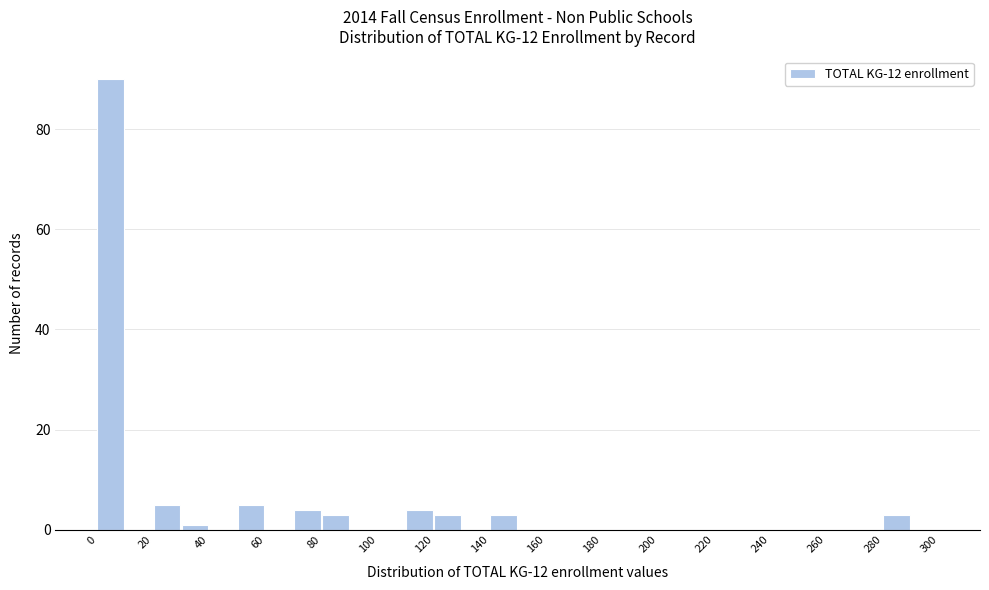

How tall is the bar that spans 280 to 290 on the x-axis? The values are not printed on the chart, so give them approximately, as read against the axis.

4